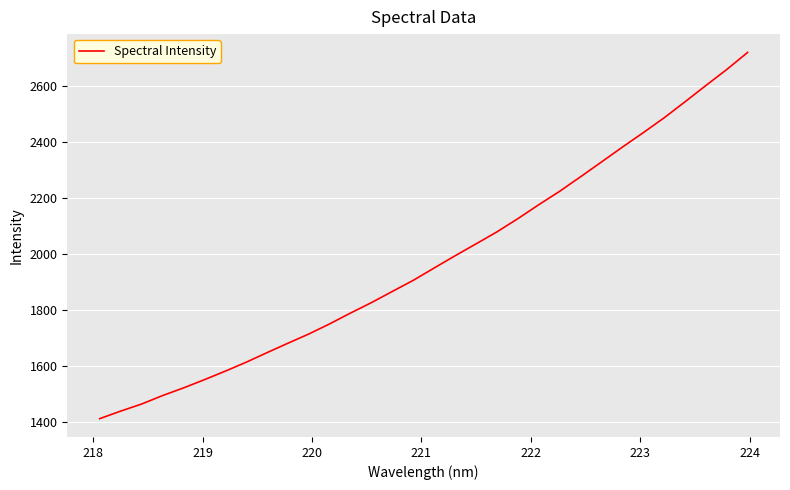

What is the difference between the maximum and minimum values?

1305.8